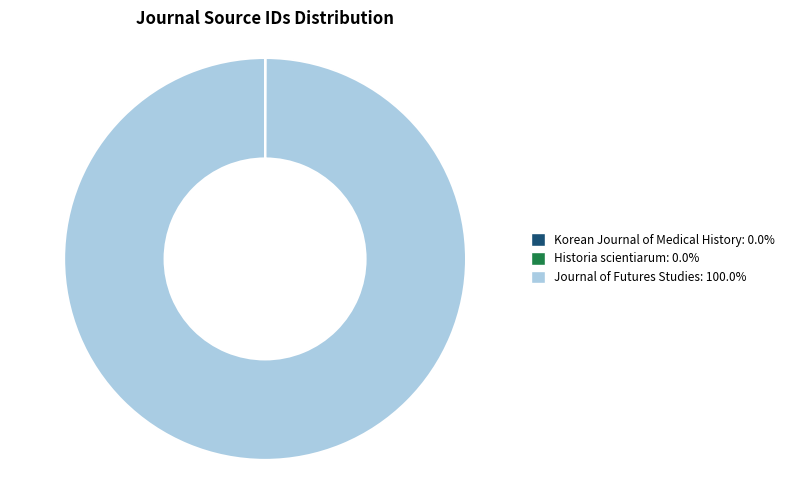

Is there any slice that represents more than half of the pie?

Yes